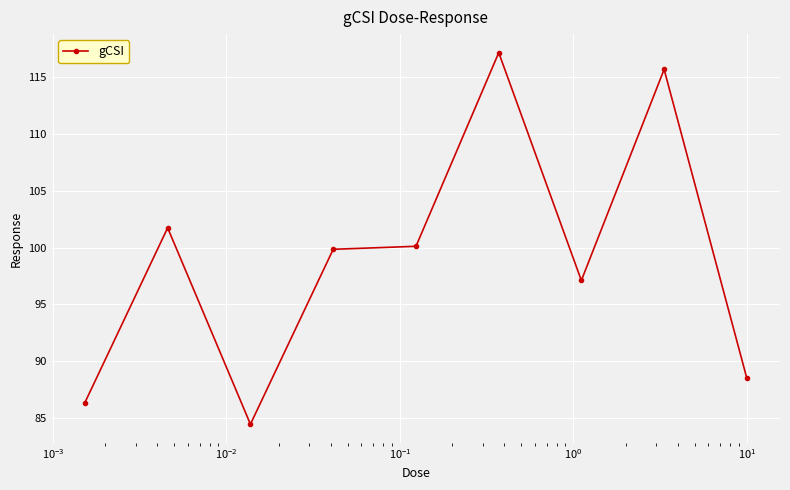

What is the average value?

99.0